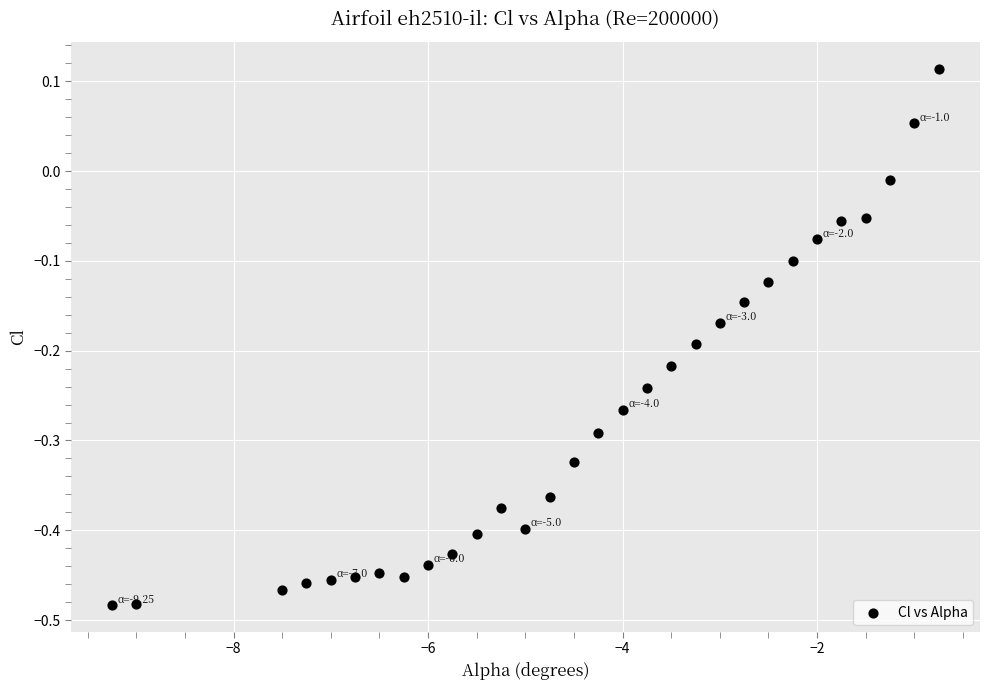

What is the range of X values (max minus min)?

8.5